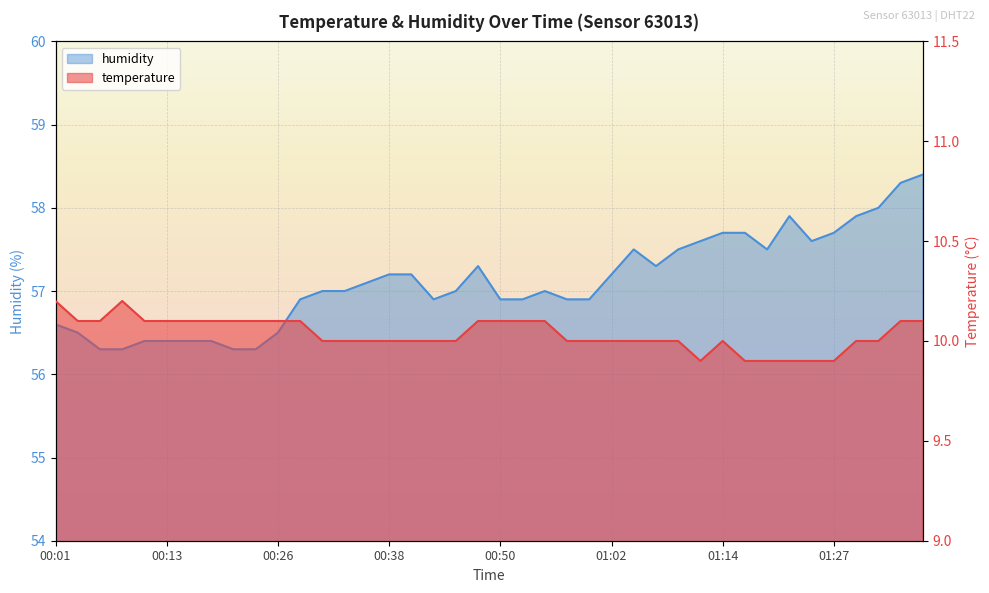

What is the sum of all temperature values?

401.4